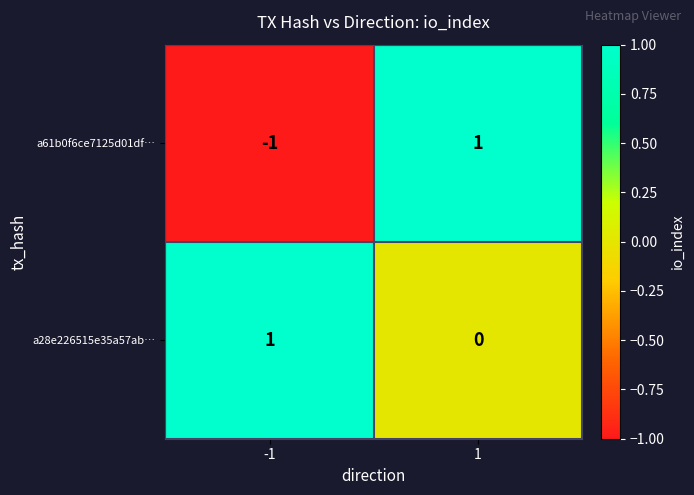

True or false: a61b0f6ce7125d01df… has a value of 2 at 1.

False